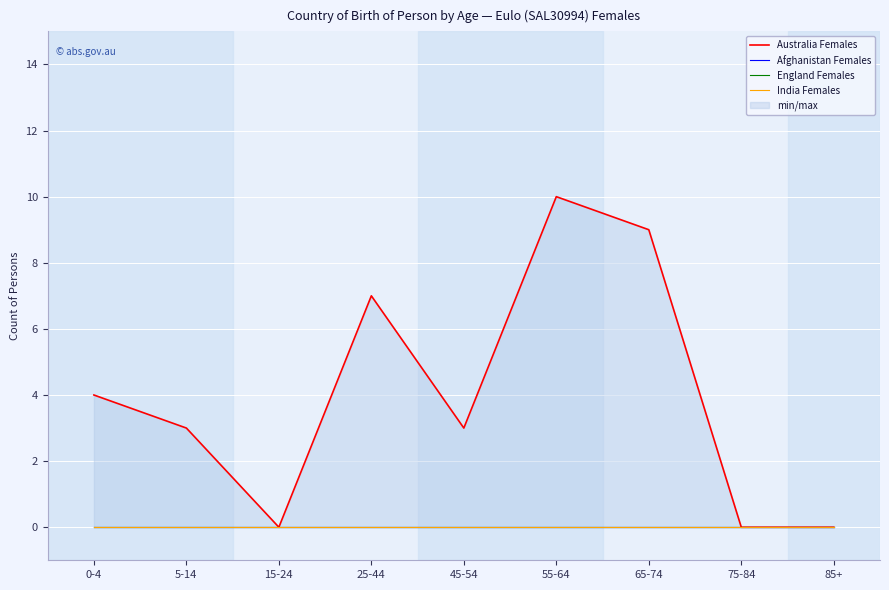

List the series in order of their peak value, highest first.

Australia Females, Afghanistan Females, England Females, India Females